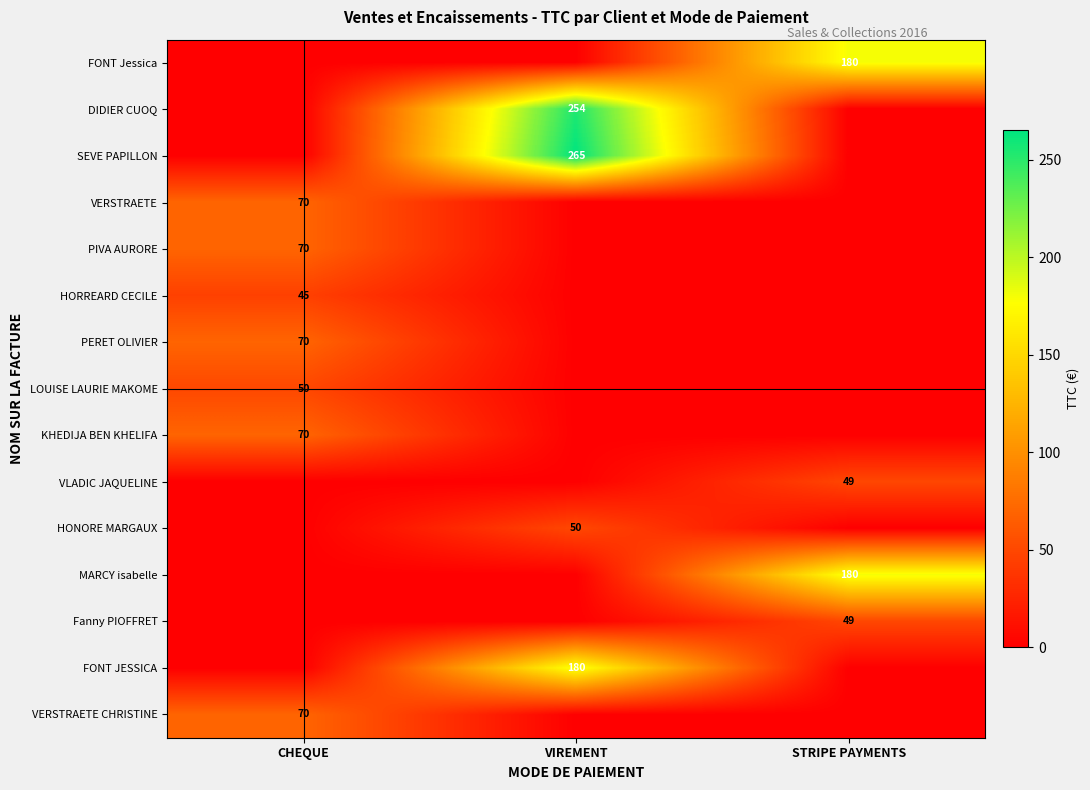

The KHEDIJA BEN KHELIFA series shows -30.2 at VIREMENT. True or false?

False